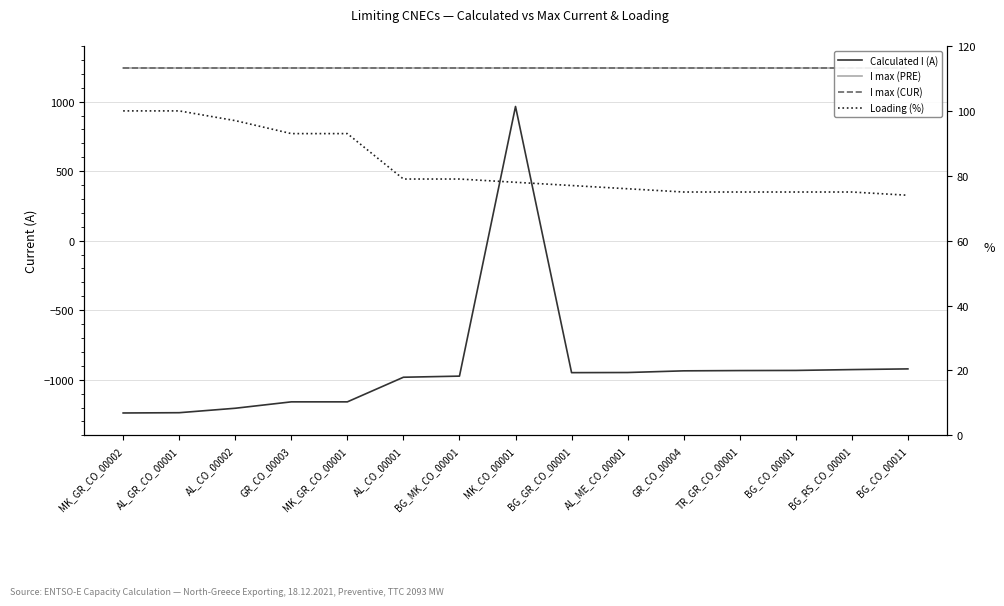

Rank the series at MK_CO_00001 from lowest to highest value.

Loading (%), Calculated I (A), I max (PRE), I max (CUR)